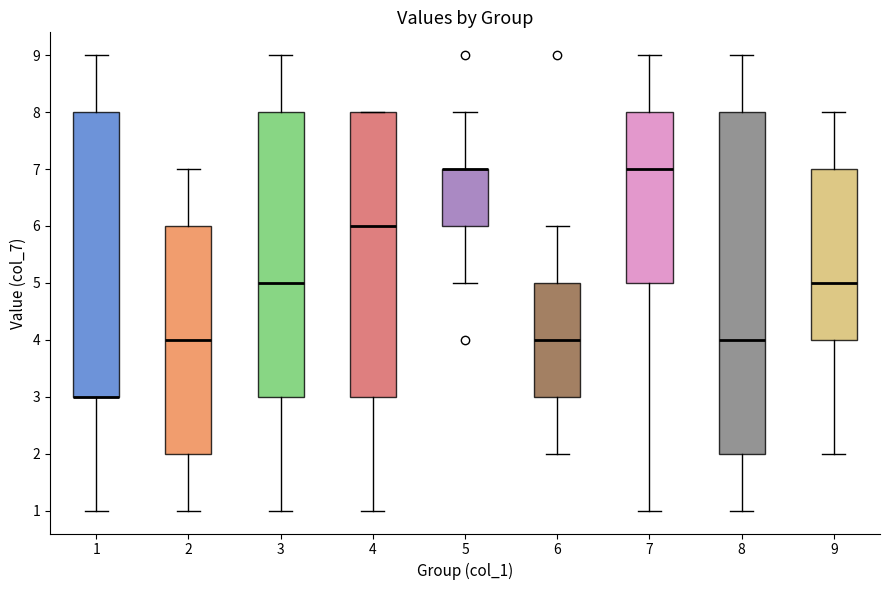

Reading left to right, read every box against the y-axis: the position of its median line, the range the box covers, and the ends of its whiskers. The values are not printed on the chart, so give them approximately, as read against the axis.

1: median 3 (drawn on the box's lower edge), box 3 to 8, whiskers 1 to 9
2: median 4, box 2 to 6, whiskers 1 to 7
3: median 5, box 3 to 8, whiskers 1 to 9
4: median 6, box 3 to 8, whiskers 1 to 8
5: median 7 (drawn on the box's upper edge), box 6 to 7, whiskers 5 to 8
6: median 4, box 3 to 5, whiskers 2 to 6
7: median 7, box 5 to 8, whiskers 1 to 9
8: median 4, box 2 to 8, whiskers 1 to 9
9: median 5, box 4 to 7, whiskers 2 to 8